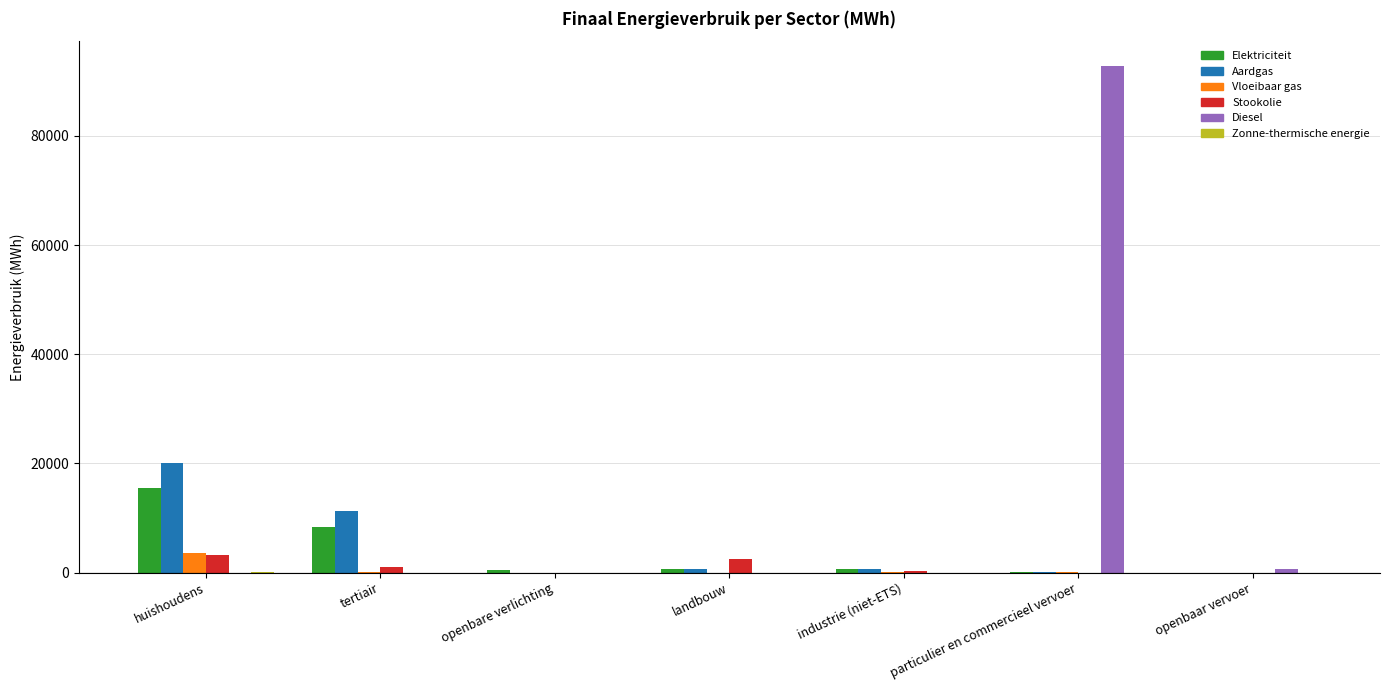

How many values in the Vloeibaar gas series exceed 120?

4